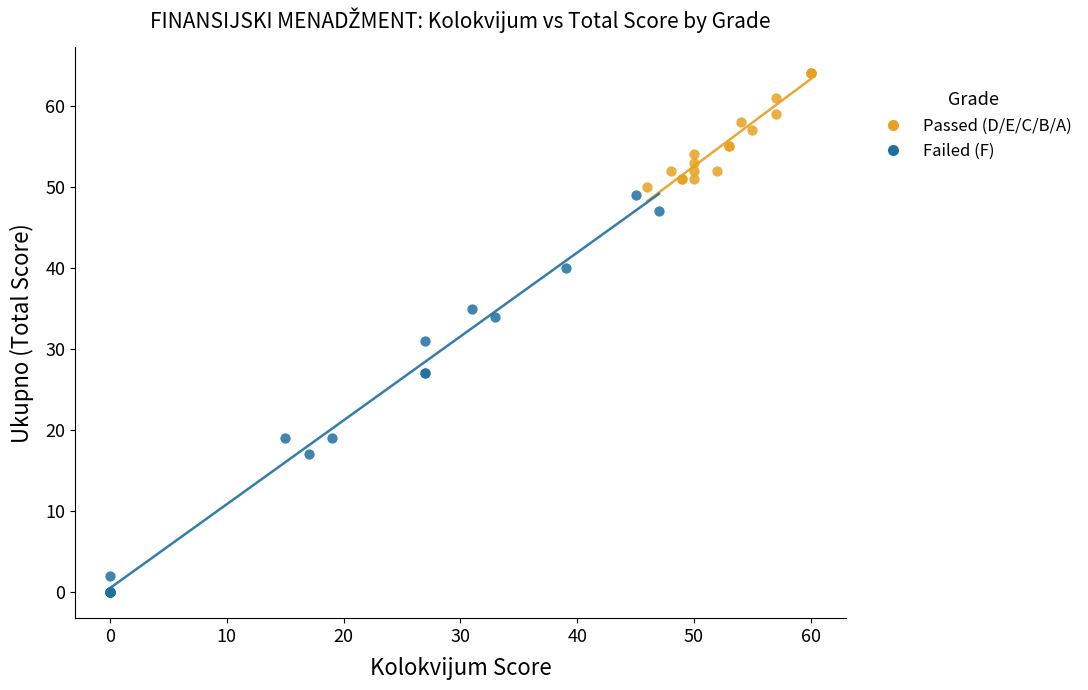

Which series reaches the minimum Y coordinate?

Failed (F)